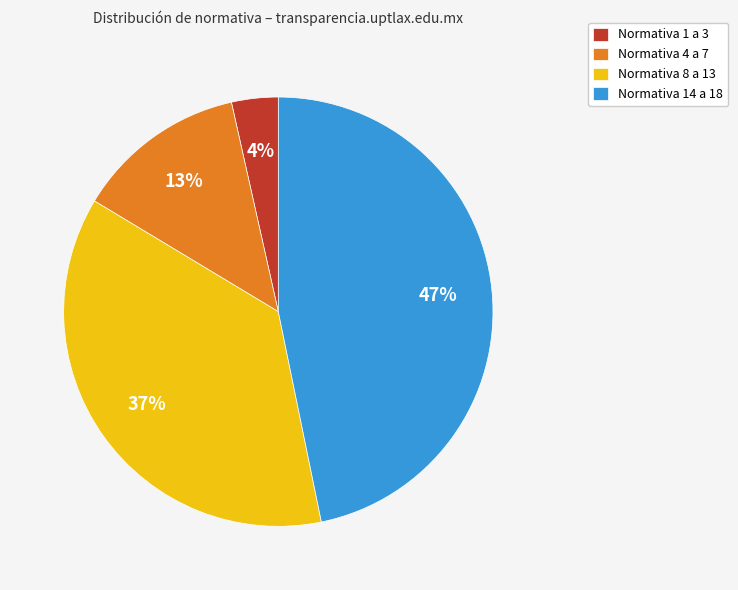

What is the ratio of the value at Normativa 14 a 18 to the value at Normativa 4 a 7?

3.6